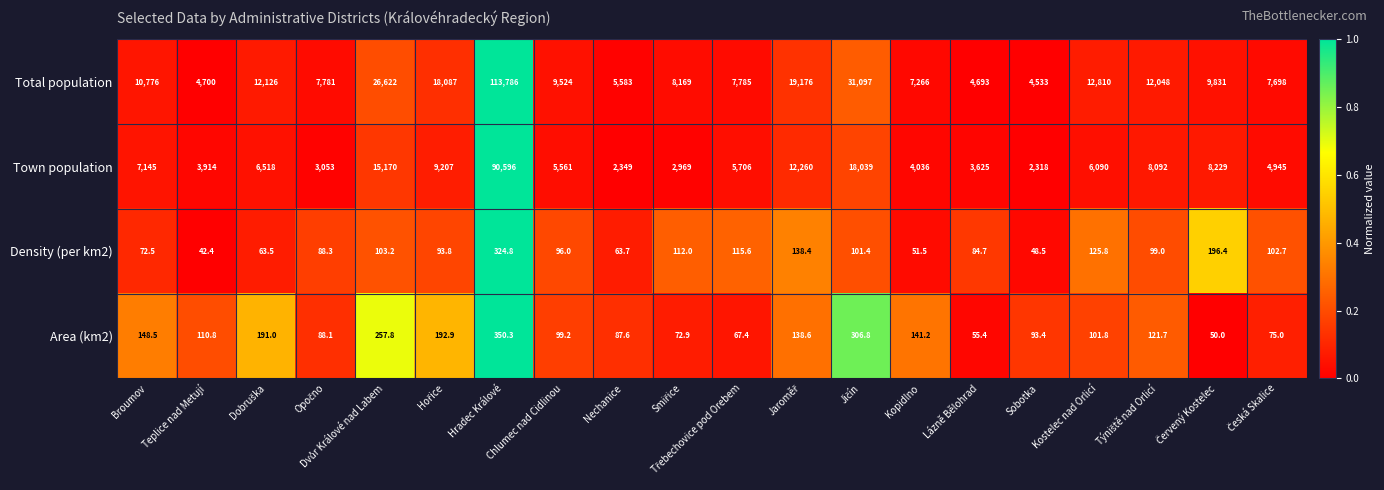

What is the difference between the maximum and second lowest values in the Density (per km2) series?

276.3